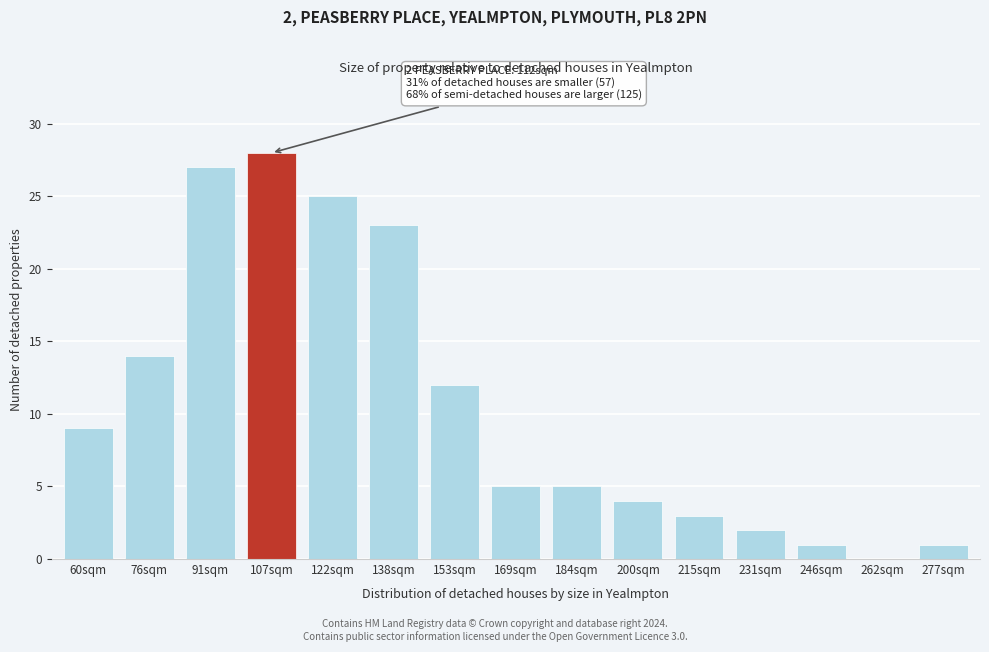

Reading left to right, transcribe all the data shown in this chart.

60sqm=9	76sqm=14	91sqm=27	107sqm=28	122sqm=25	138sqm=23	153sqm=12	169sqm=5	184sqm=5	200sqm=4	215sqm=3	231sqm=2	246sqm=1	262sqm=0	277sqm=1